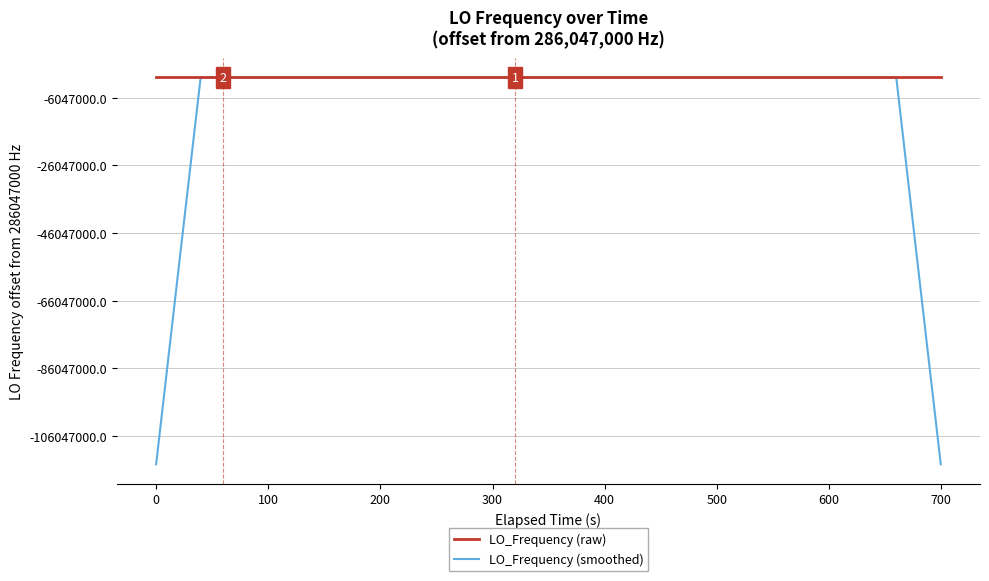

Rank the series by their average value, from lowest to highest.

LO_Frequency (smoothed), LO_Frequency (raw)